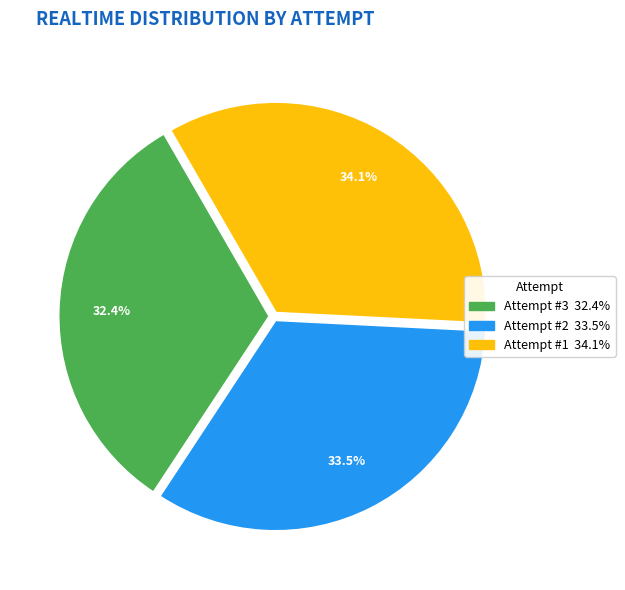

Which slice is the largest?

Attempt #1